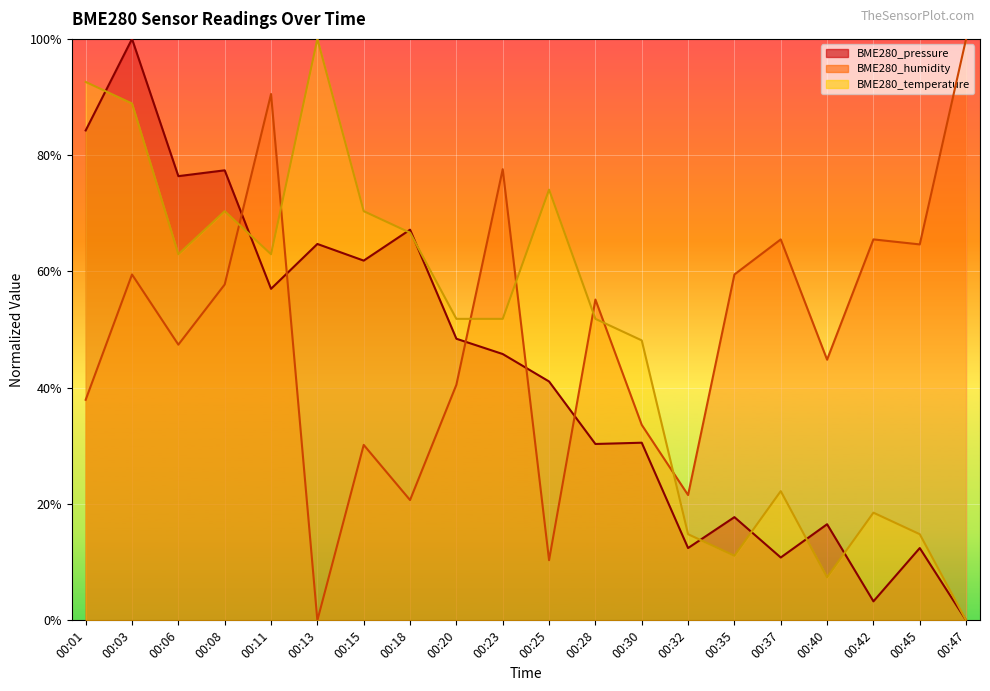

Rank the series by their maximum value, from lowest to highest.

BME280_pressure, BME280_humidity, BME280_temperature